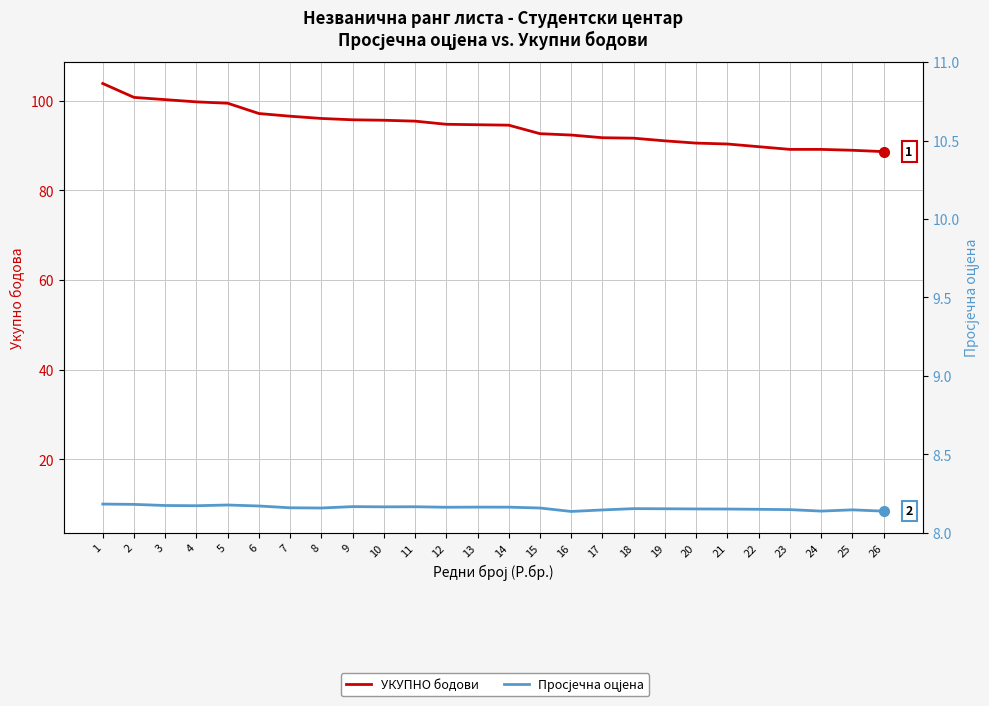

What value does the УКУПНО бодови series have at 17?

91.8